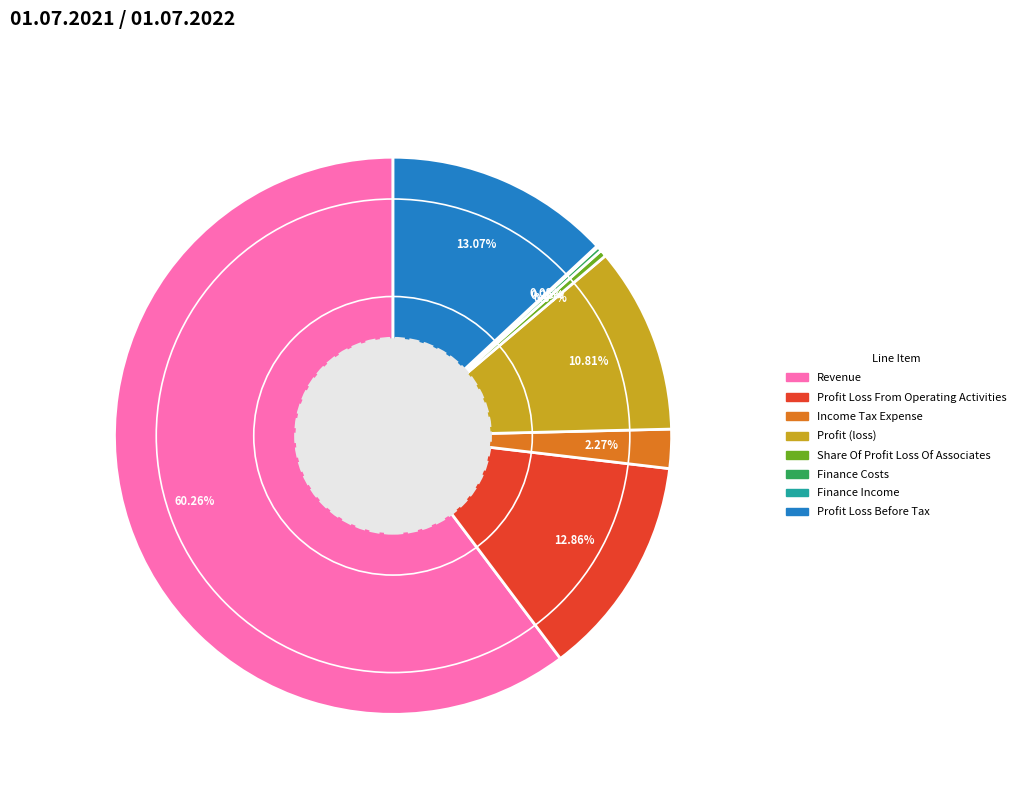

Which slice is the largest?

Revenue